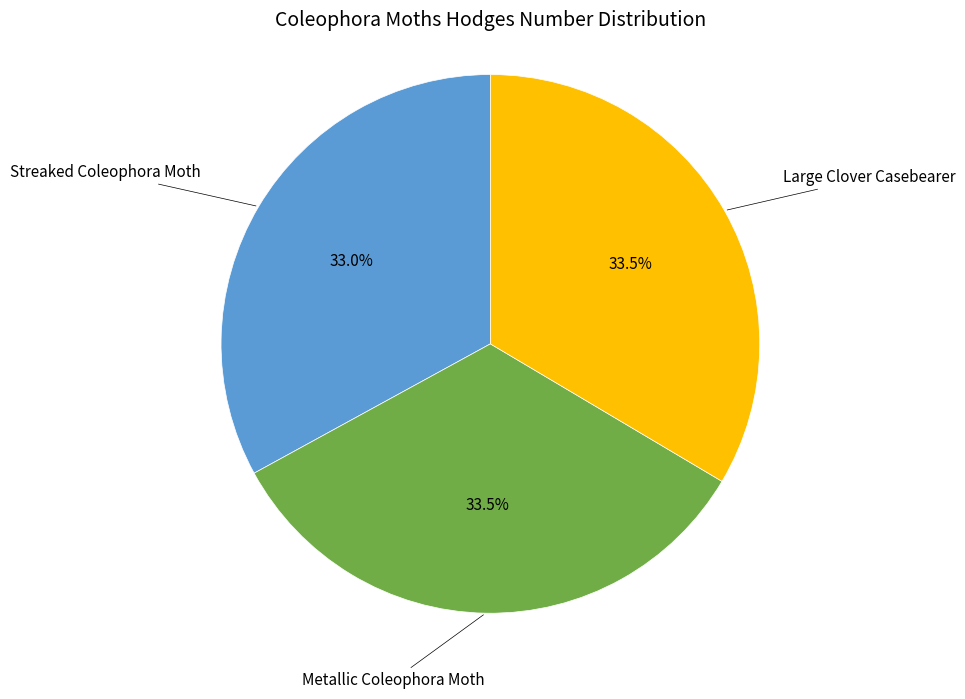

Is there a majority slice in this chart?

No